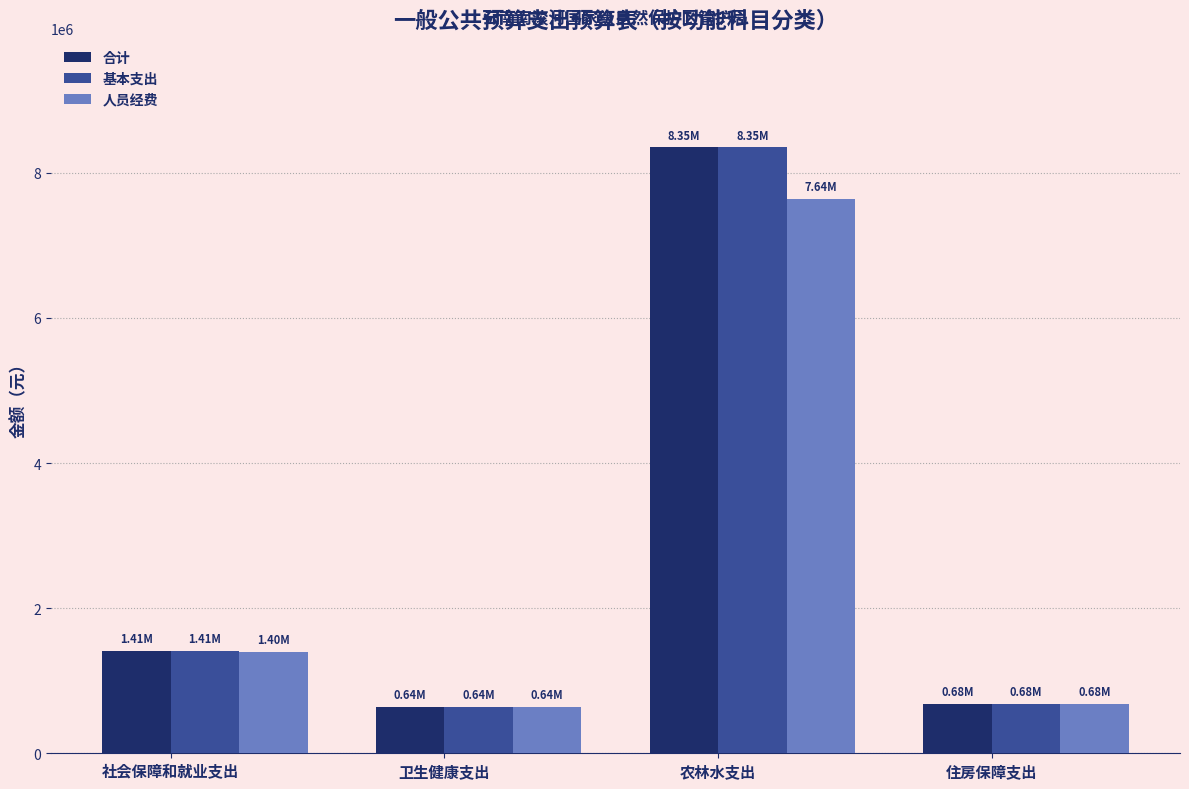

What is the maximum value for 基本支出?

8351711.6